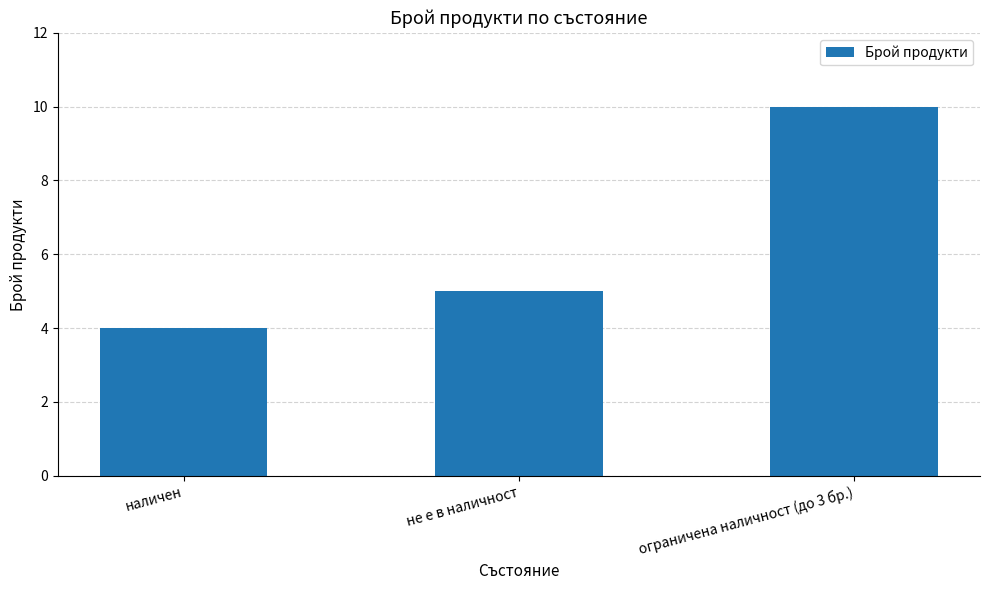

What is the label of the 1st bar from the right?

ограничена наличност (до 3 бр.)